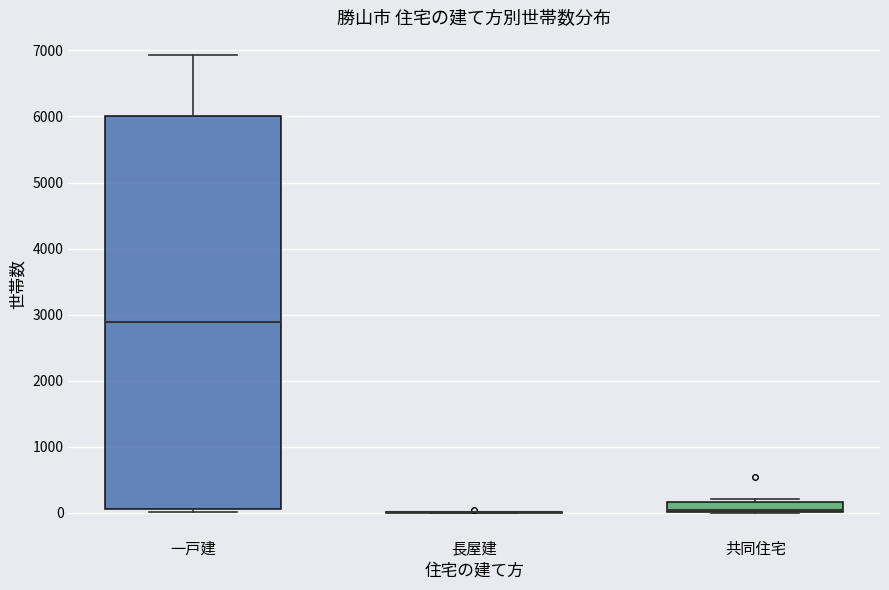

Reading left to right, read every box against the y-axis: the position of its median line, the range the box covers, and the ends of its whiskers. The values are not printed on the chart, so give them approximately, as read against the axis.

一戸建: median 2900, box 100 to 6000, whiskers 0 to 6900
長屋建: box collapsed to a line at 0, whiskers 0 to 0
共同住宅: median 0 (drawn on the box's lower edge), box 0 to 200, whiskers 0 to 200 (just above the box's upper edge)